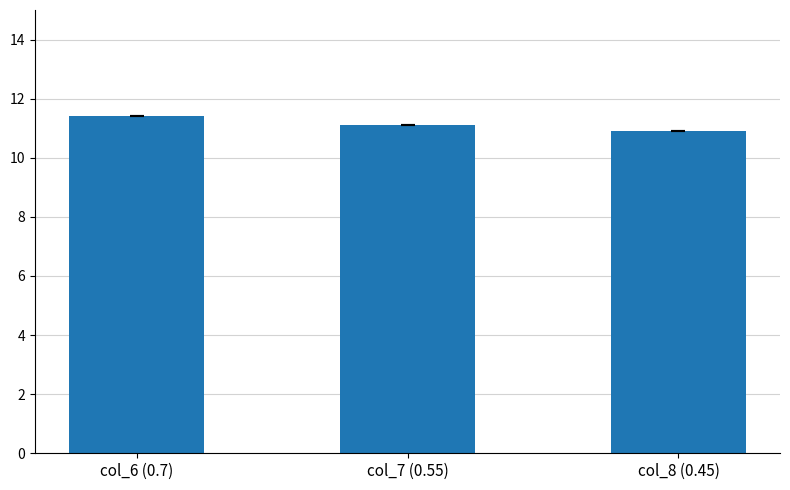

What is the difference between the maximum and minimum values?

0.5